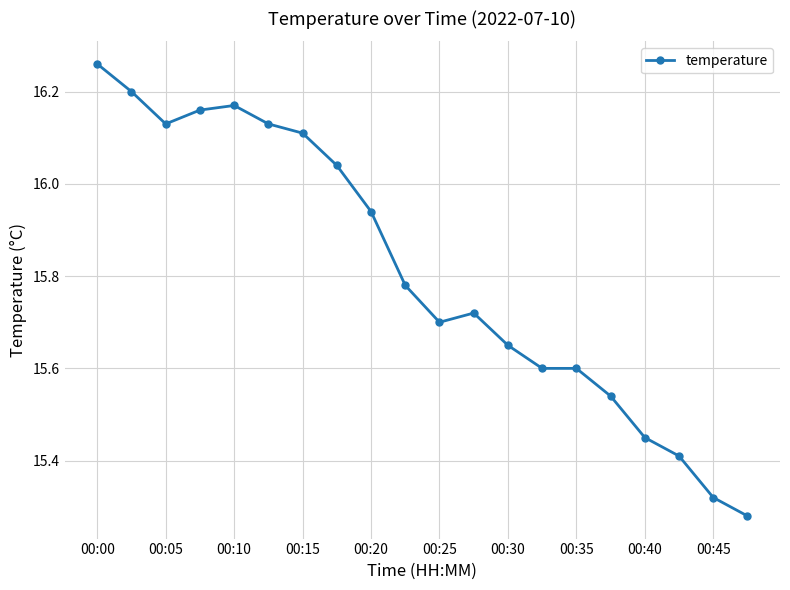

Does the chart display data point markers on the line(s)?

Yes